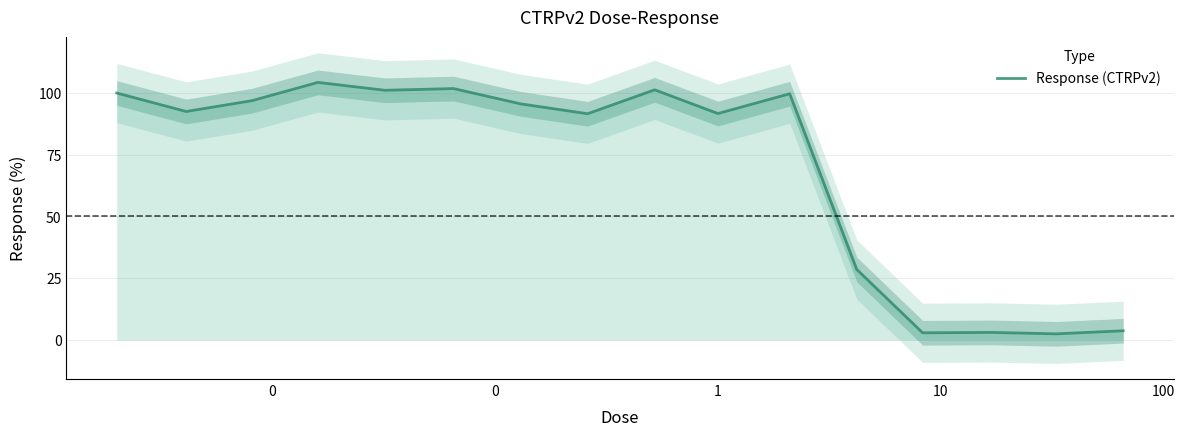

What is the highest value of the Response (CTRPv2) series?

104.3